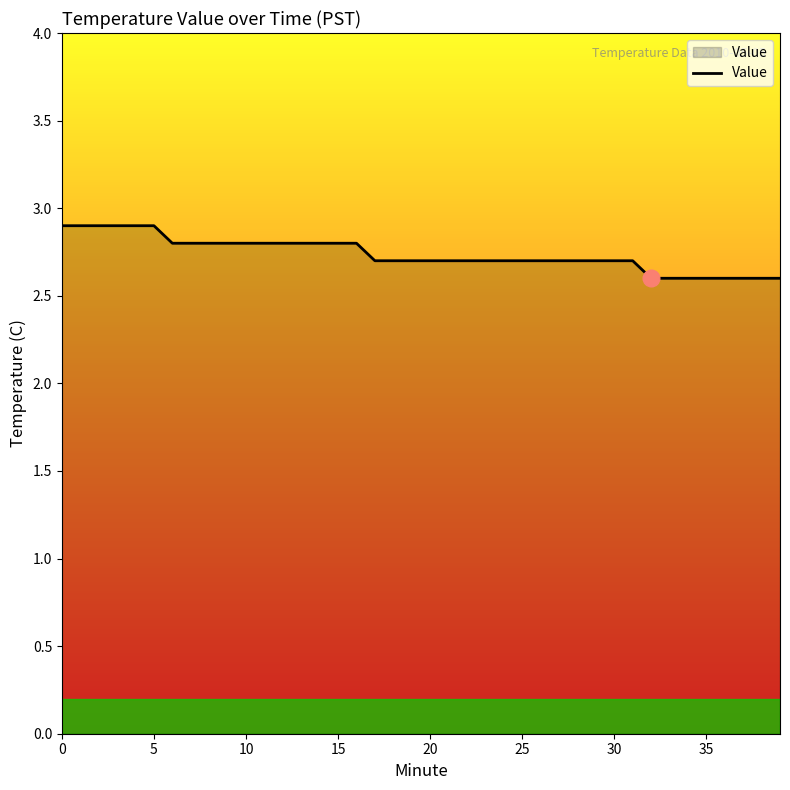

What is the smallest value displayed?

2.6